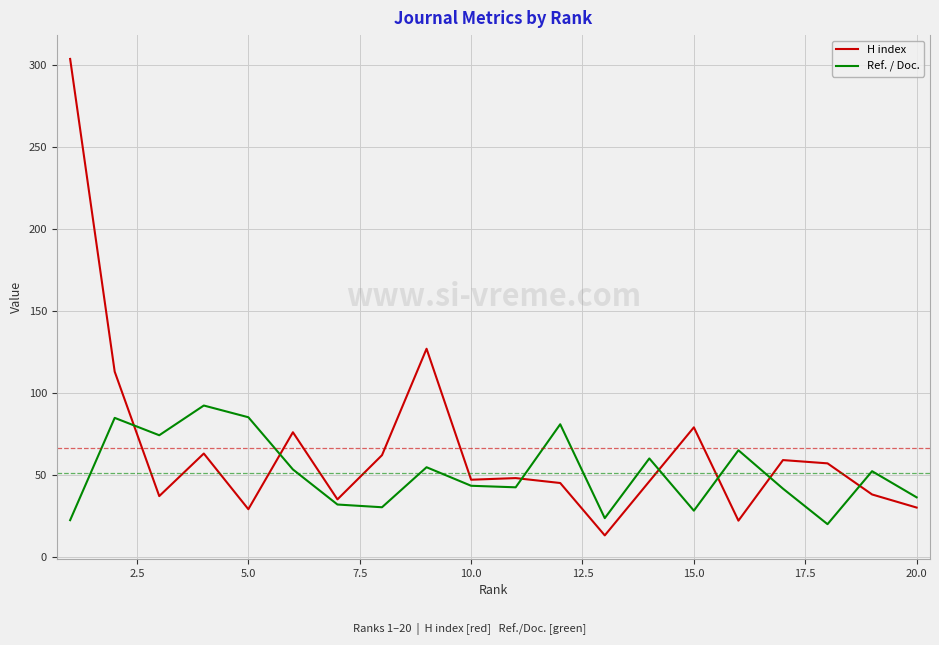

List the series in order of their peak value, lowest first.

Ref. / Doc., H index